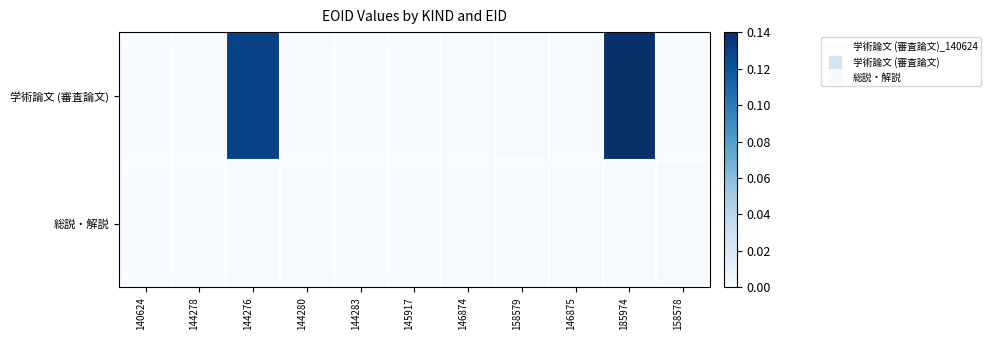

What is the maximum value shown in the chart?

1.0